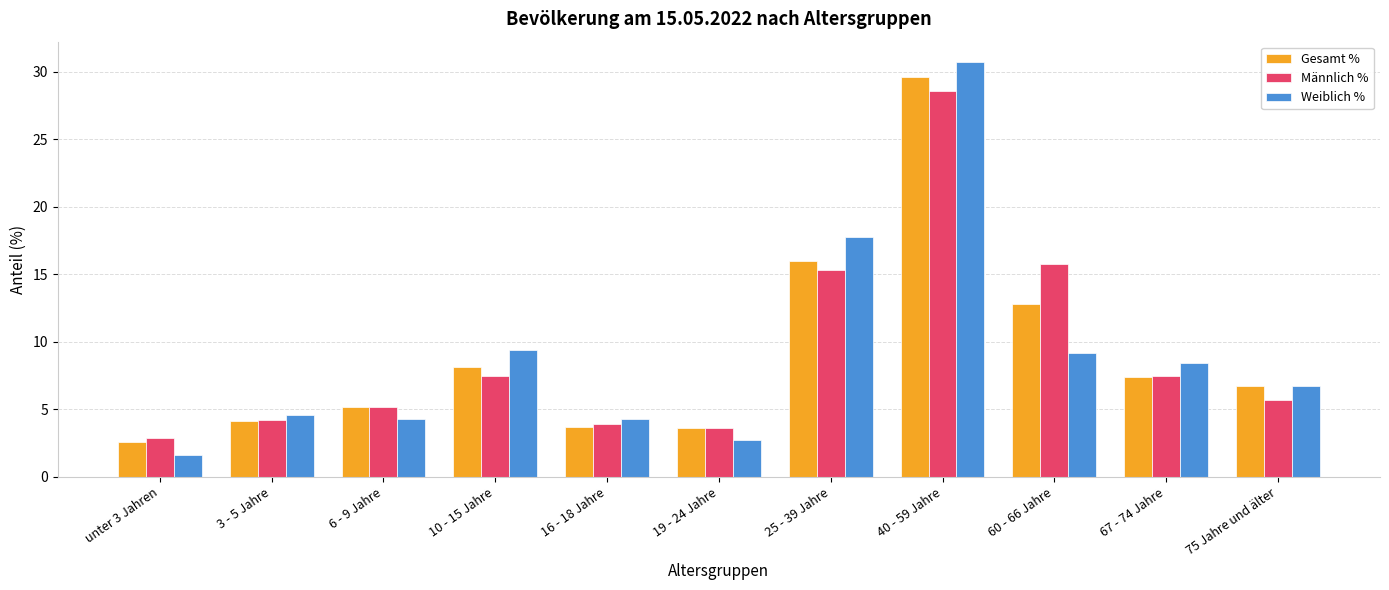

What is the total value across all series at 75 Jahre und älter?

19.1